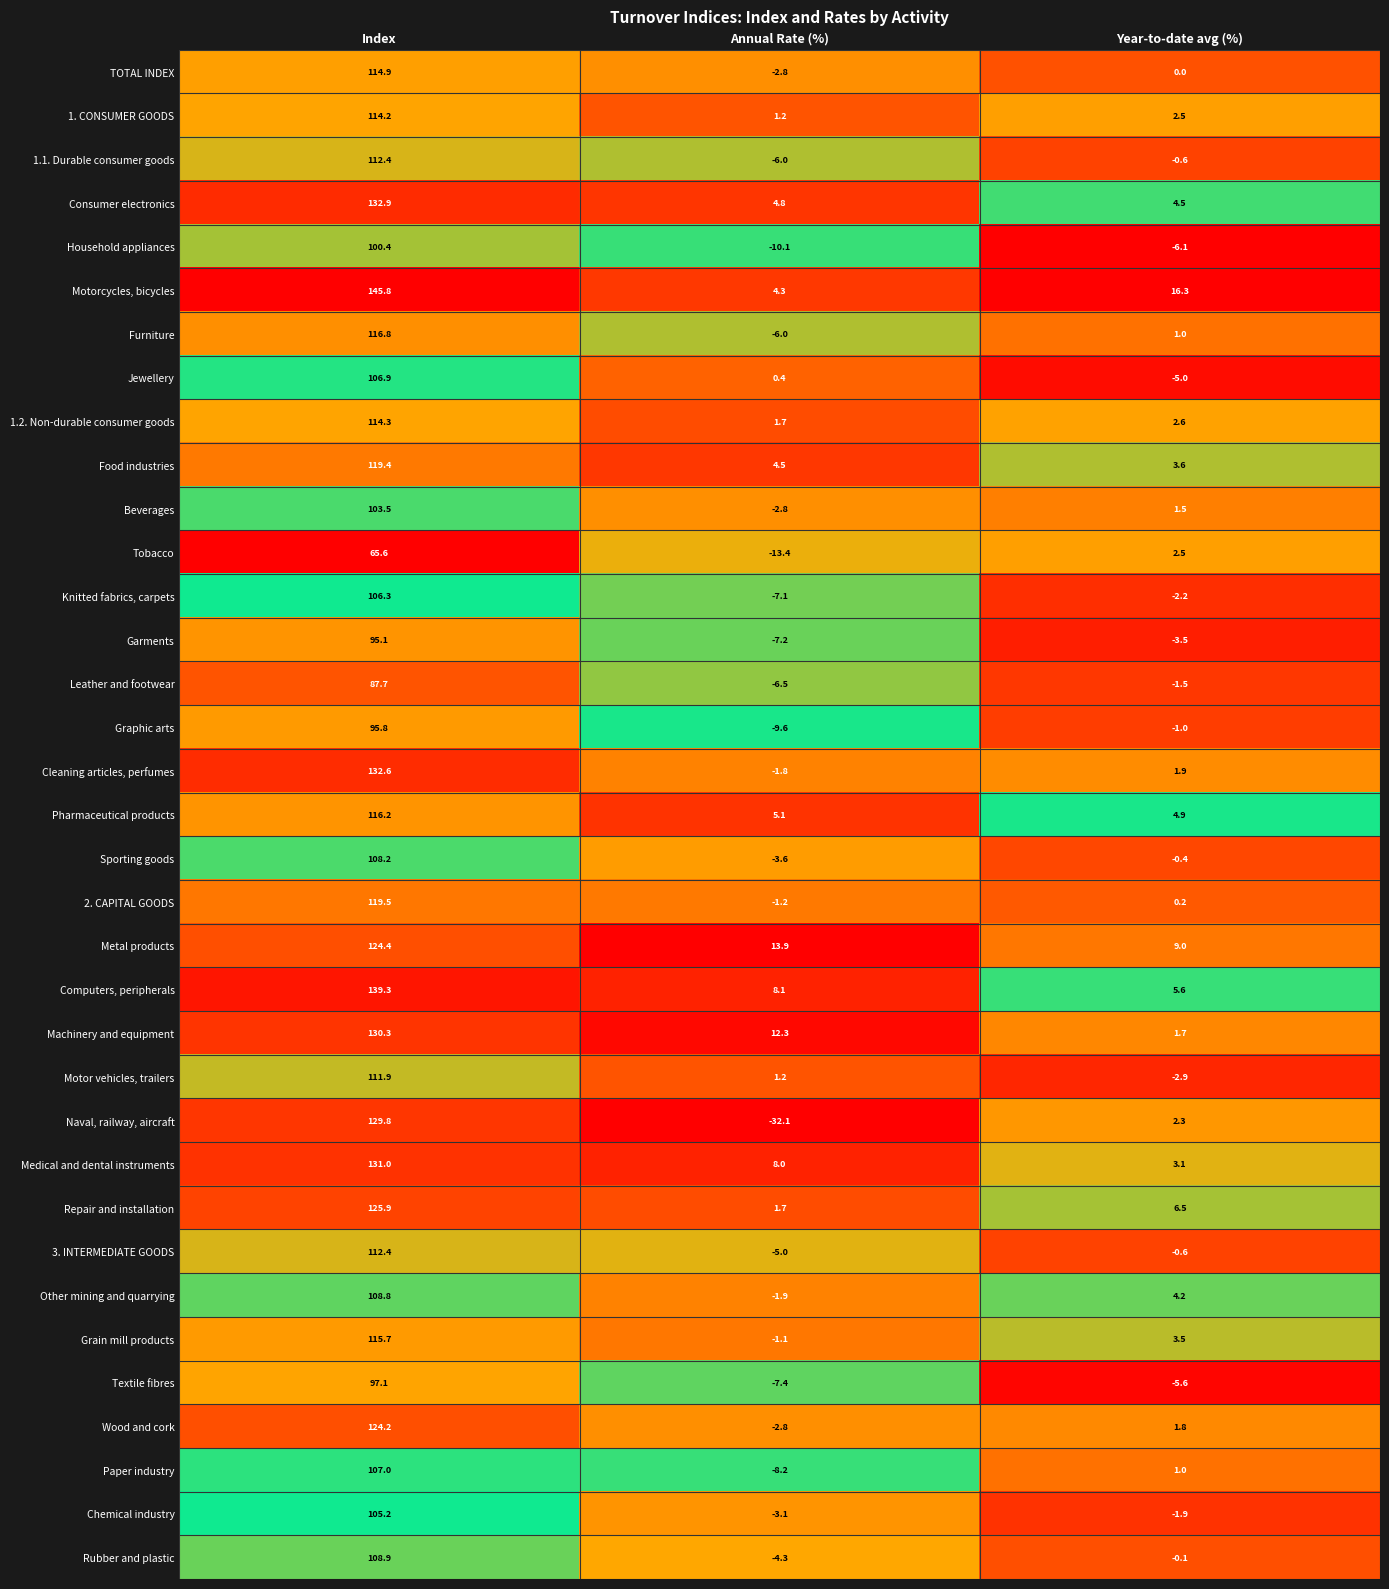

What is the difference between the highest and lowest values at Index?

80.2